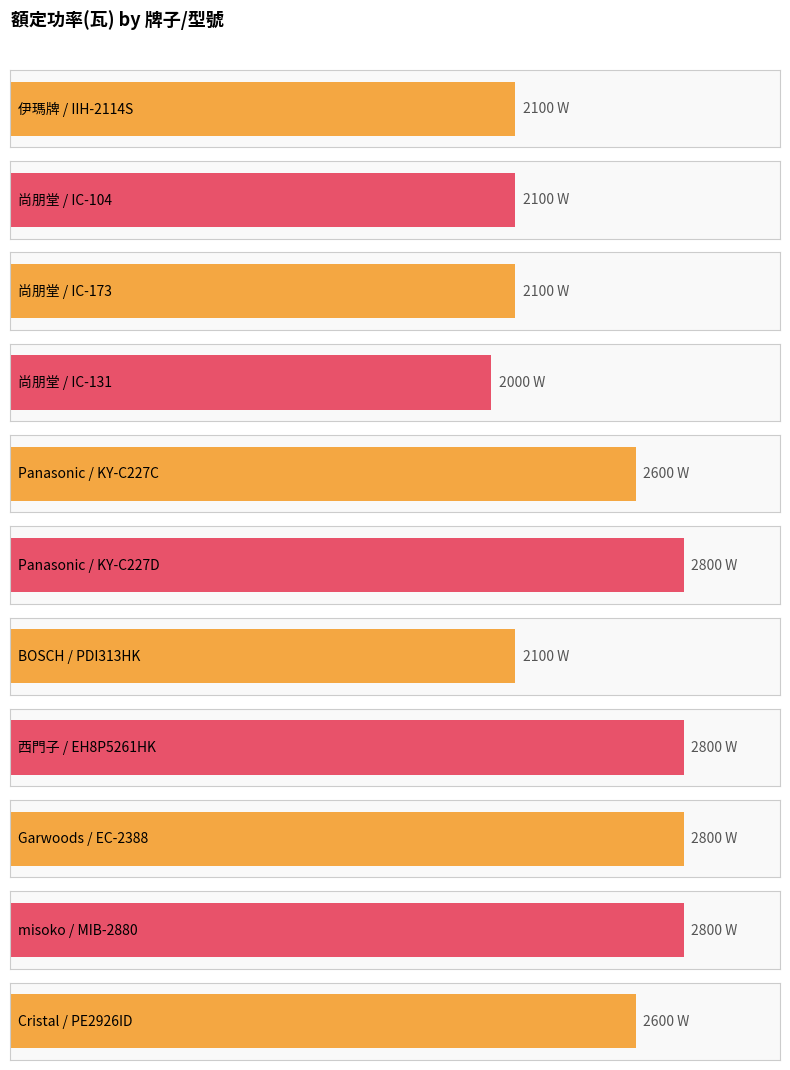

Reading right to left, list all the values displayed in this chart.

Cristal
PE2926ID=2600	misoko
MIB-2880=2800	Garwoods
EC-2388=2800	西門子
EH8P5261HK=2800	BOSCH
PDI313HK=2100	Panasonic
KY-C227D=2800	Panasonic
KY-C227C=2600	尚朋堂
IC-131=2000	尚朋堂
IC-173=2100	尚朋堂
IC-104=2100	伊瑪牌
IIH-2114S=2100